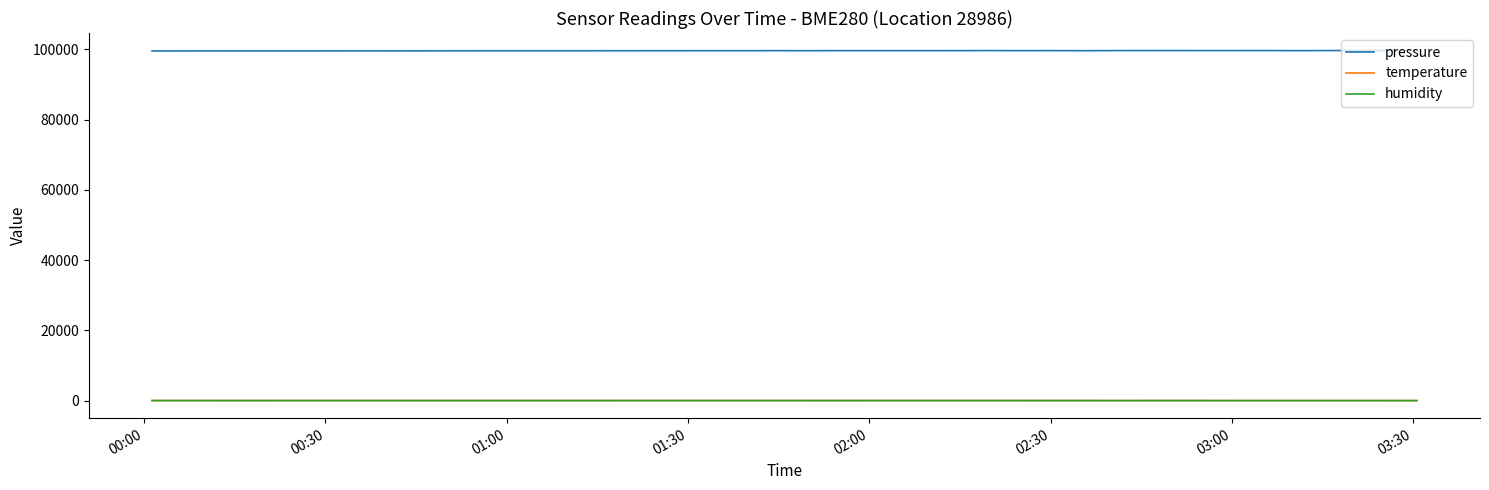

Which series has the largest range (max minus min)?

pressure